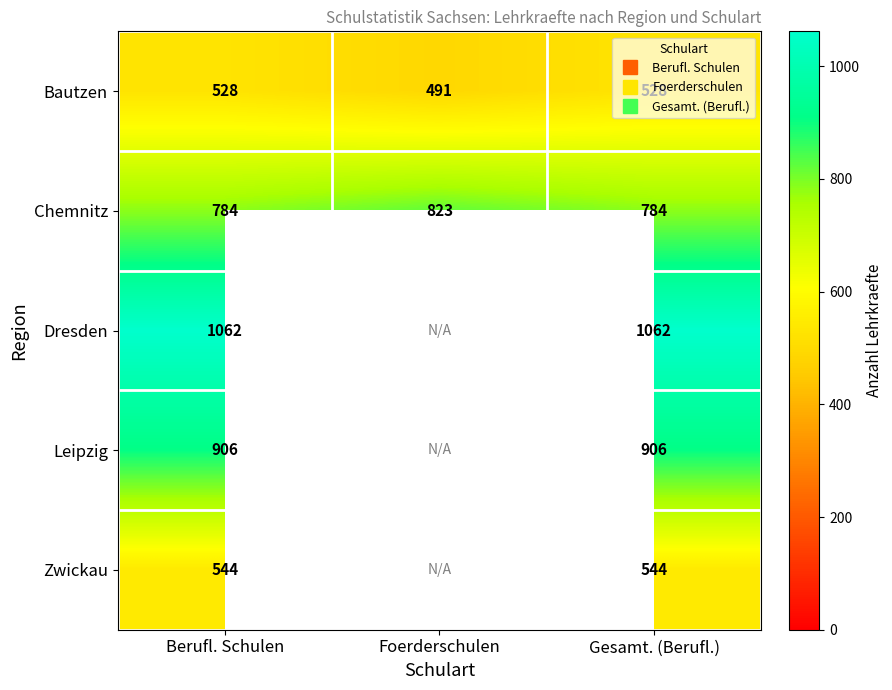

How many data points does each series have?

3